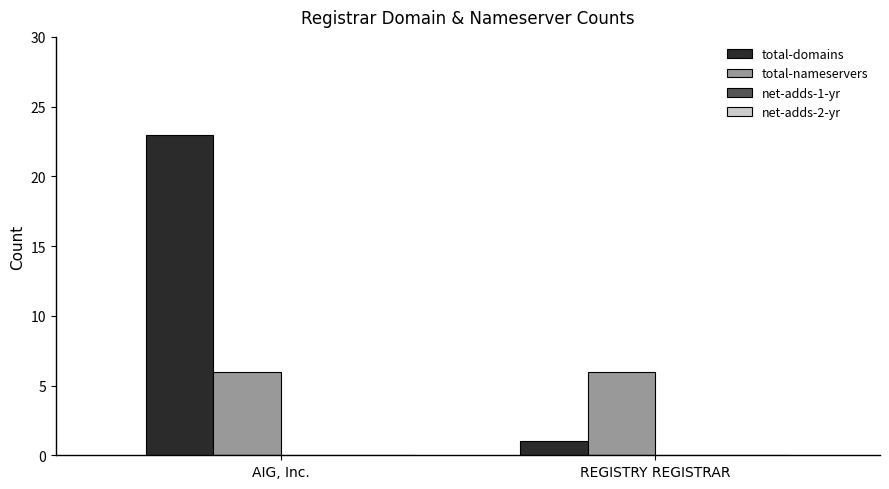

Which series has the largest range (max minus min)?

total-domains